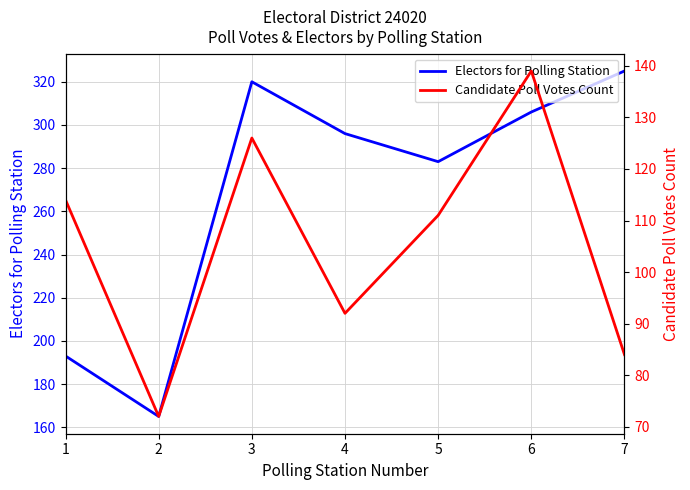

Is it true that Candidate Poll Votes Count equals 114 at 1?

True